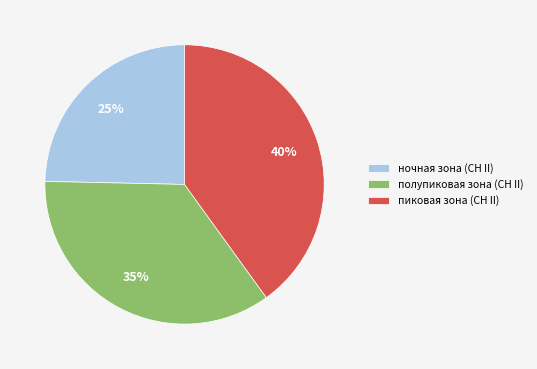

Is it true that пиковая зона (СН II) is 45% of the pie?

False